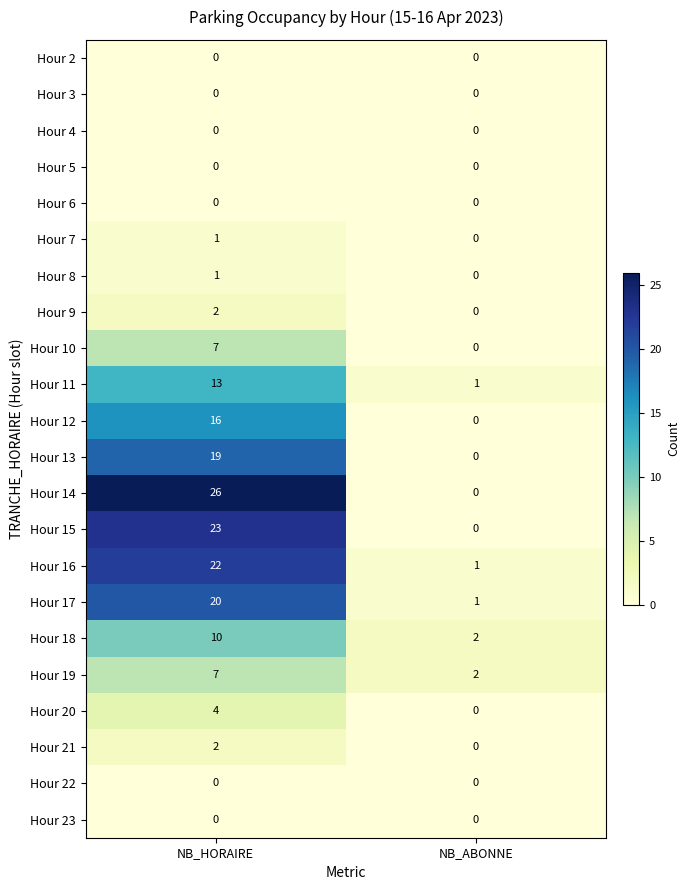

What is the total value across all series at NB_ABONNE?

7